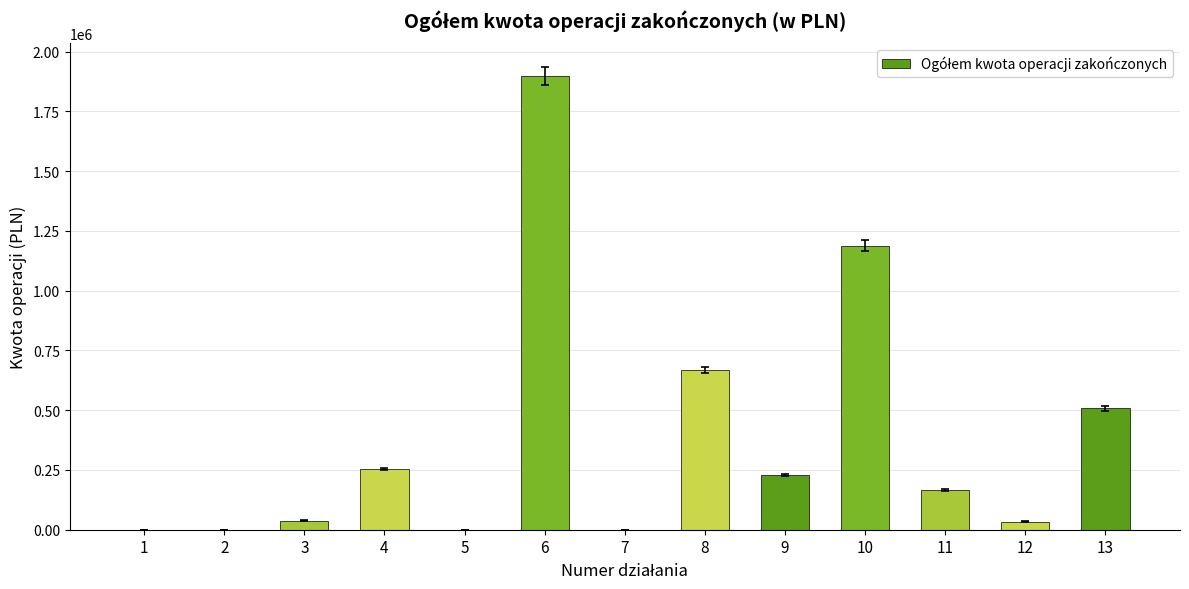

What is the maximum value shown in the chart?

1899260.1